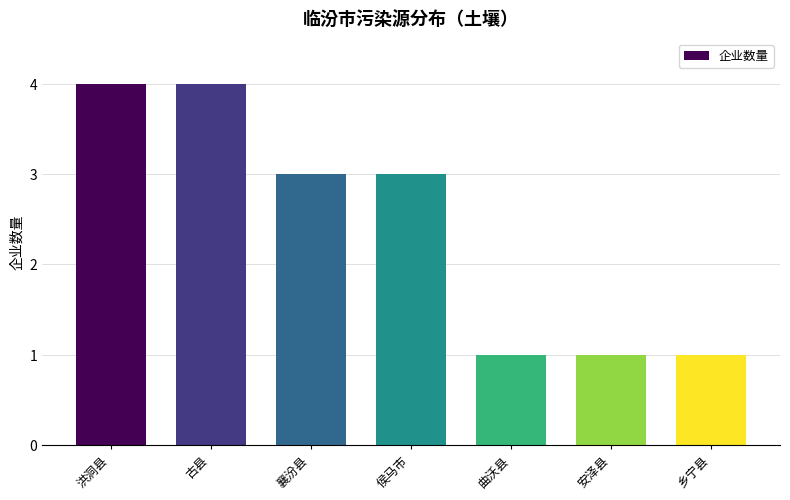

What is the smallest value displayed?

1